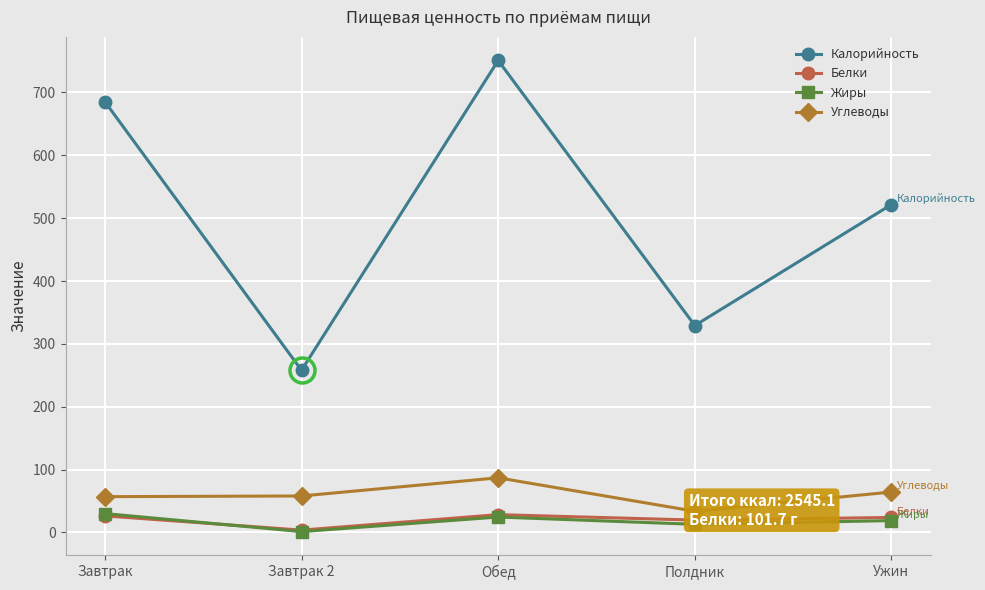

What position from the left is Обед?

3